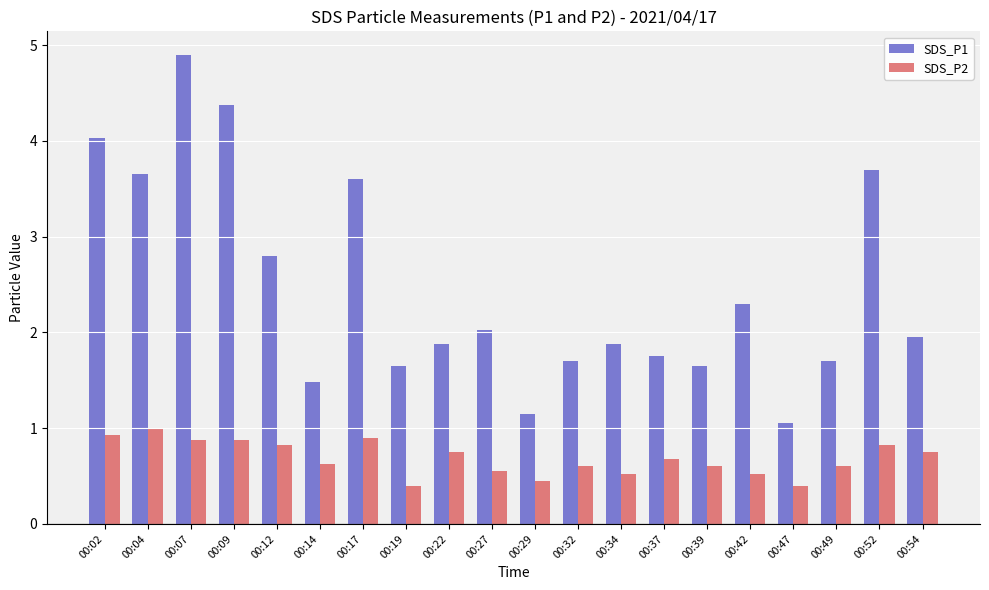

True or false: SDS_P1 has a value of 1.7 at 00:49.

True